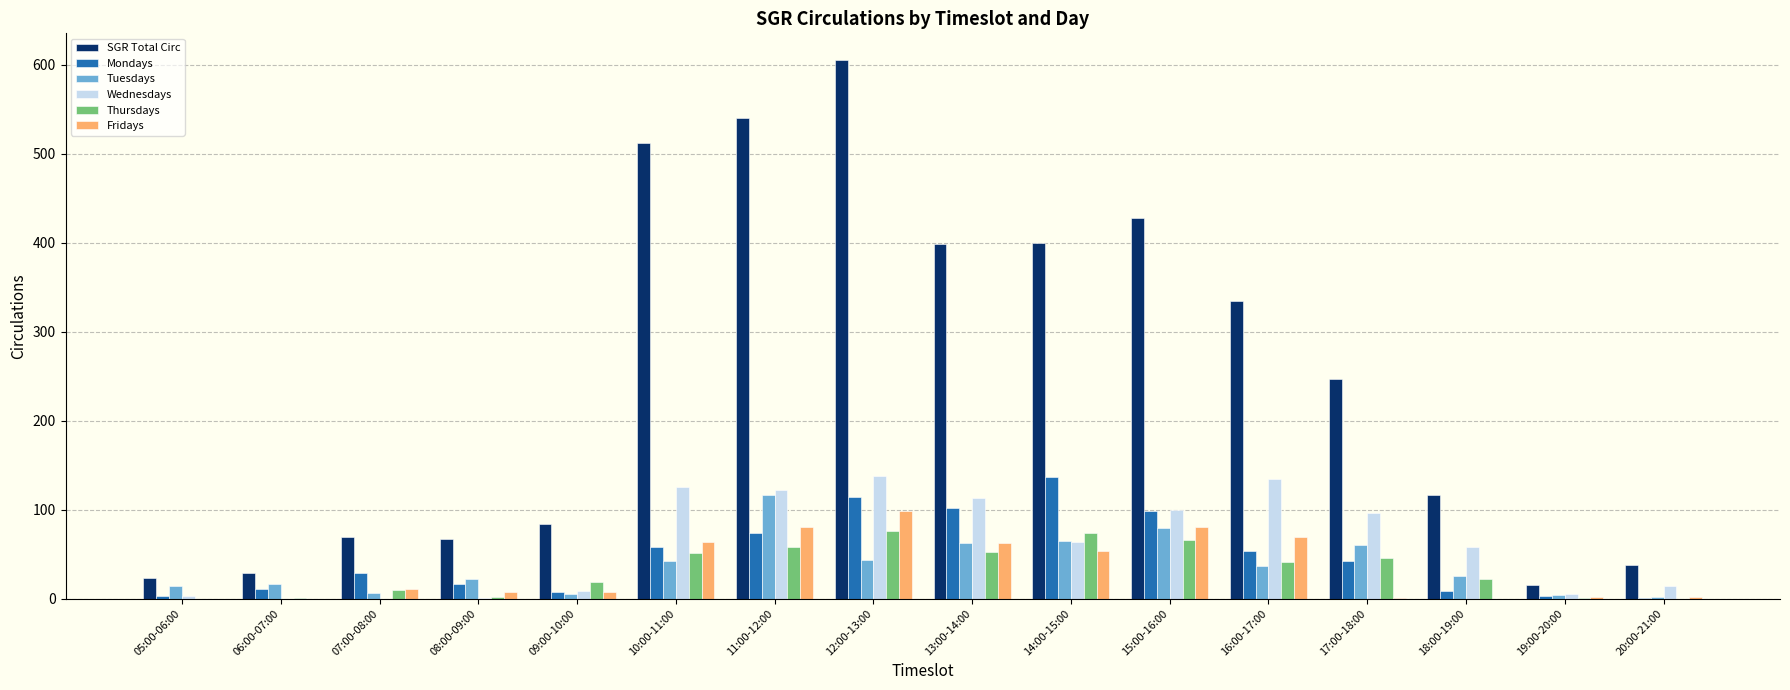

Where is Fridays nearest to the value 49?

14:00-15:00